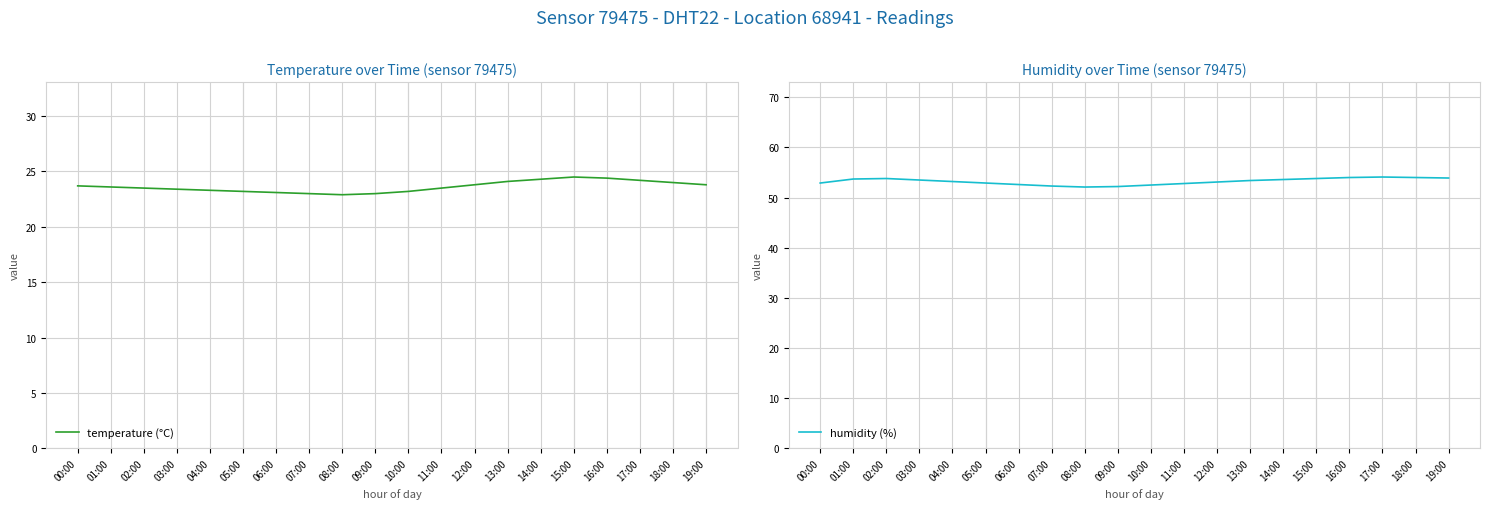

List the series in order of their overall mean, lowest first.

temperature (°C), humidity (%)